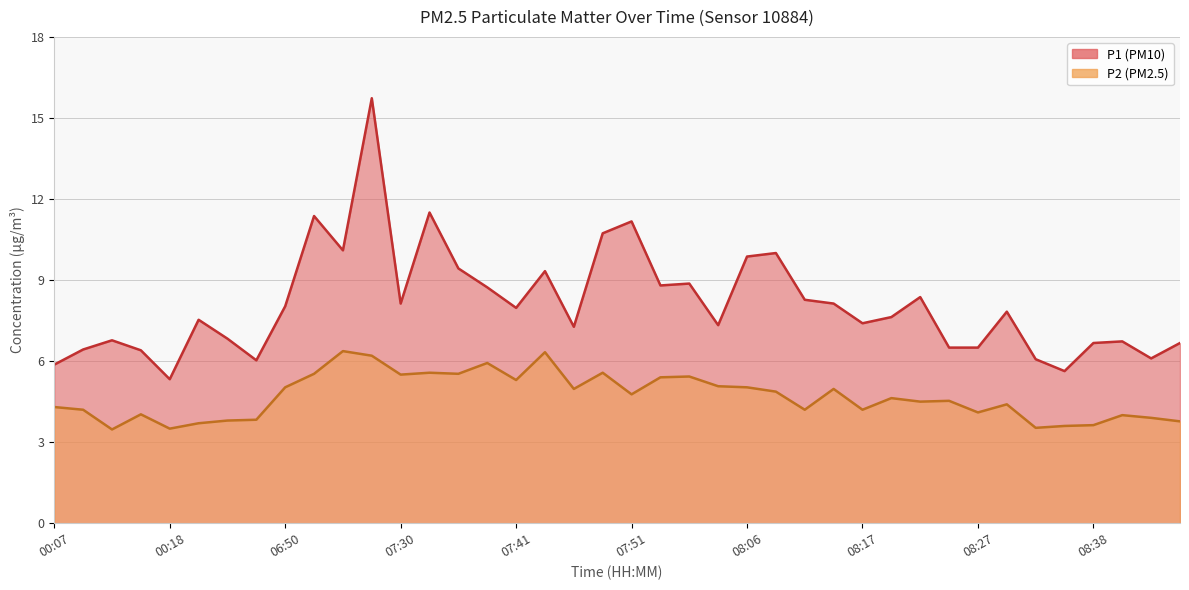

What is the label of the 11th point from the right?

08:19